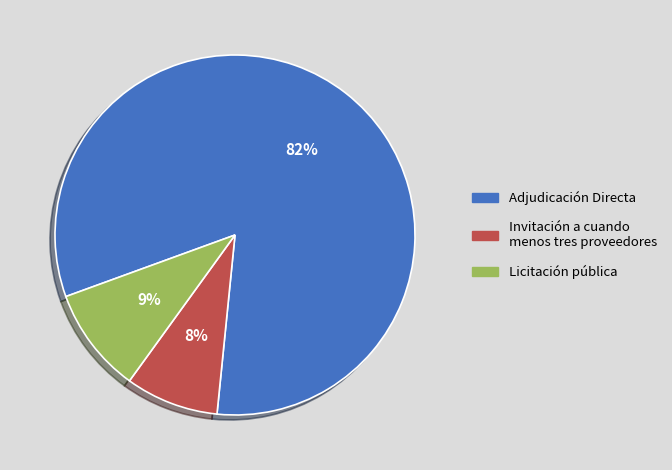

Rank the categories by value from lowest to highest.

Invitación a cuando menos tres proveedores, Licitación pública, Adjudicación Directa